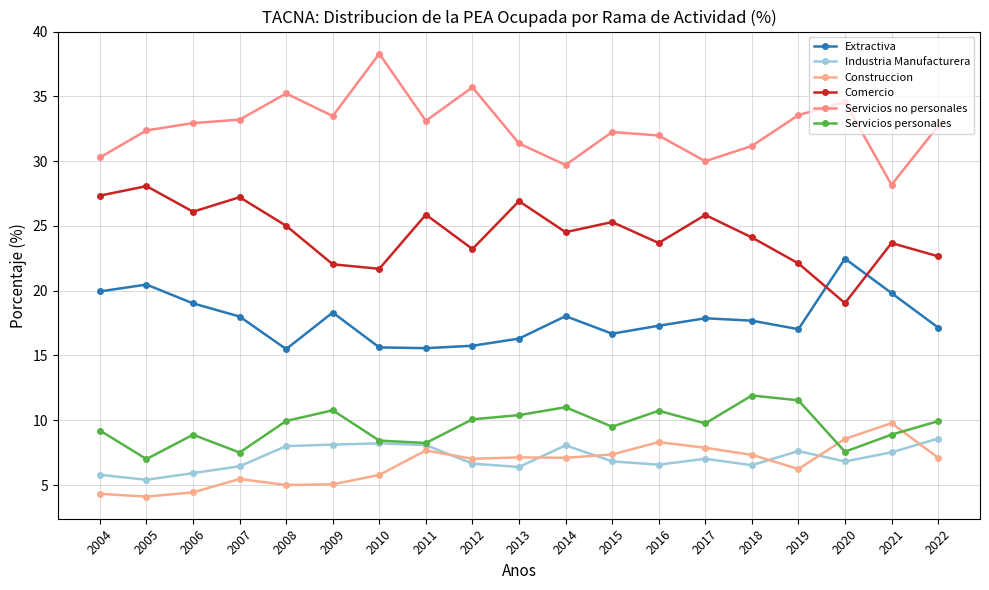

What is the highest value of the Extractiva series?

22.5